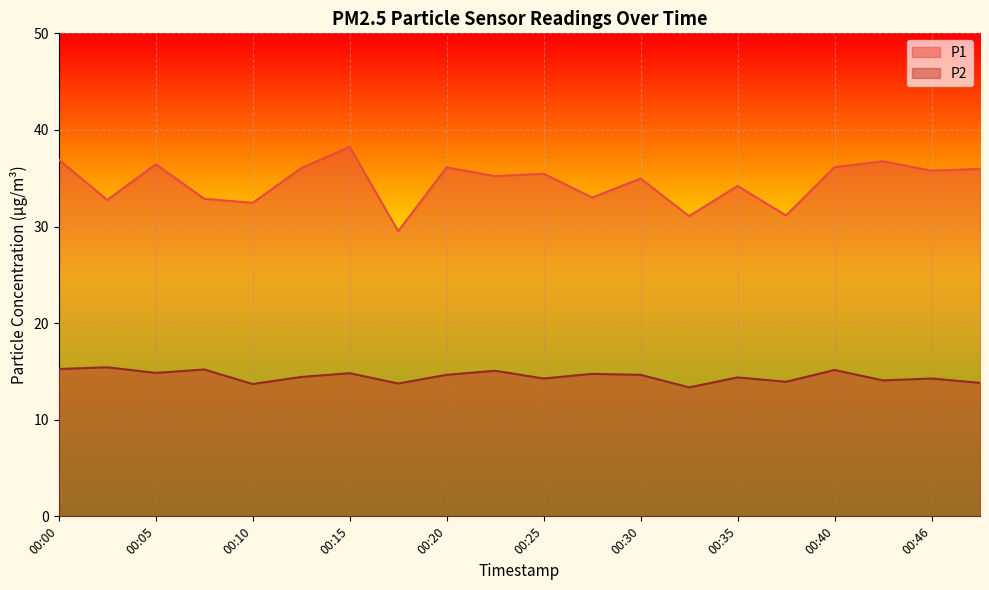

What is the difference between the highest and lowest values at 00:22?

20.1